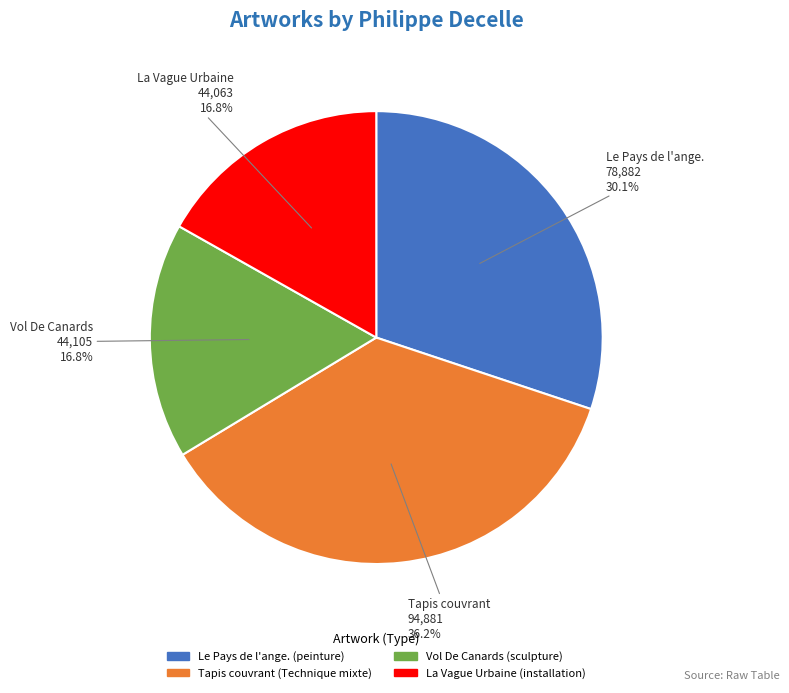

True or false: Vol De Canards accounts for 17% of the total.

True